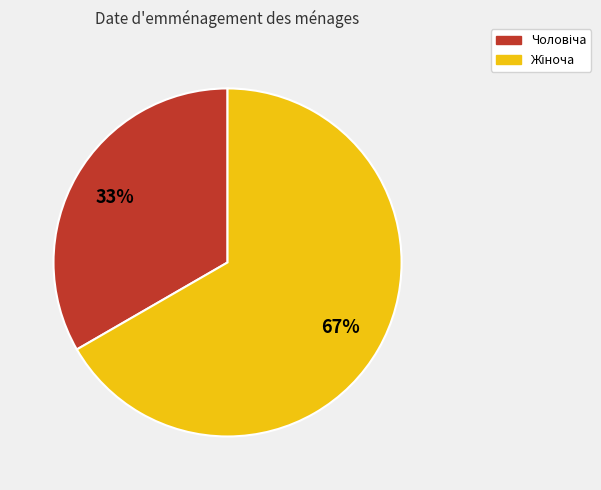

Is there a majority slice in this chart?

Yes